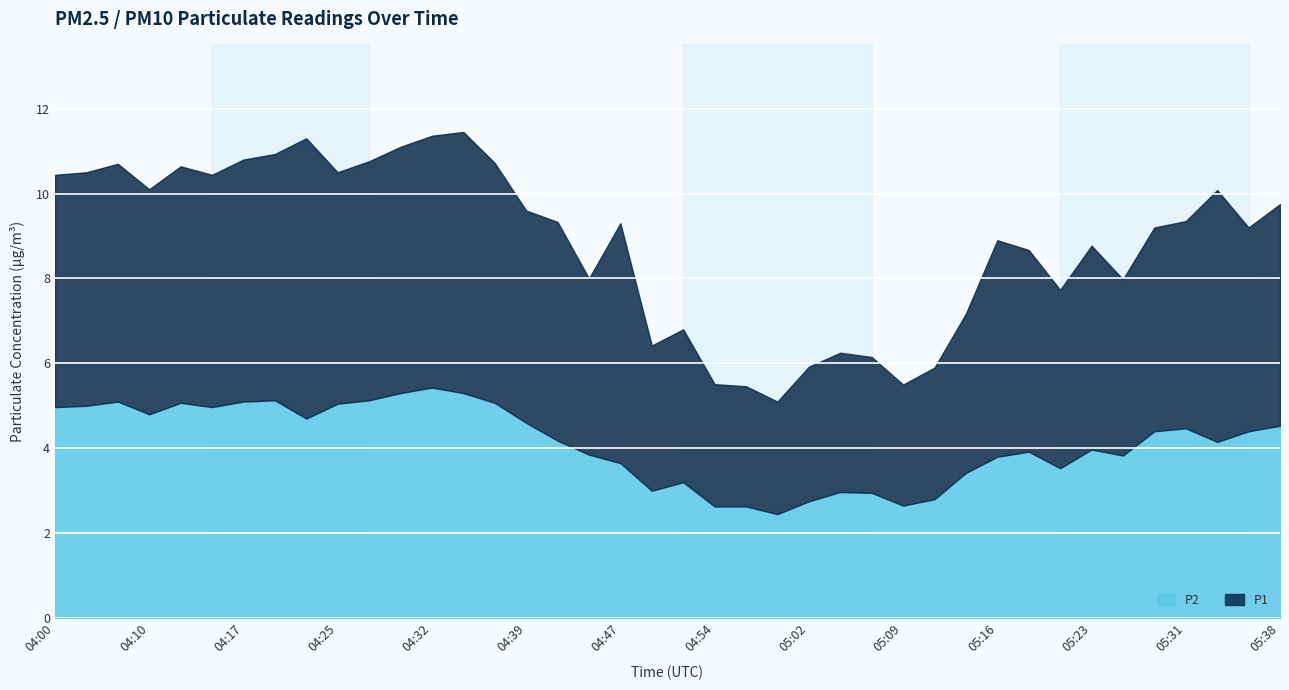

Reading left to right, transcribe all the data shown in this chart.

P1: 5.5	5.5	5.6	5.3	5.6	5.5	5.7	5.8	6.6	5.5	5.6	5.8	5.9	6.2	5.7	5.0	5.2	4.2	5.7	3.4	3.6	2.9	2.8	2.6	3.2	3.3	3.2	2.9	3.1	3.8	5.1	4.8	4.2	4.8	4.2	4.8	4.9	5.9	4.8	5.2
P2: 5.0	5.0	5.1	4.8	5.1	5.0	5.1	5.1	4.7	5.0	5.1	5.3	5.4	5.3	5.1	4.6	4.2	3.9	3.6	3.0	3.2	2.6	2.6	2.5	2.8	3.0	3.0	2.6	2.8	3.4	3.8	3.9	3.5	4.0	3.8	4.4	4.5	4.2	4.4	4.5